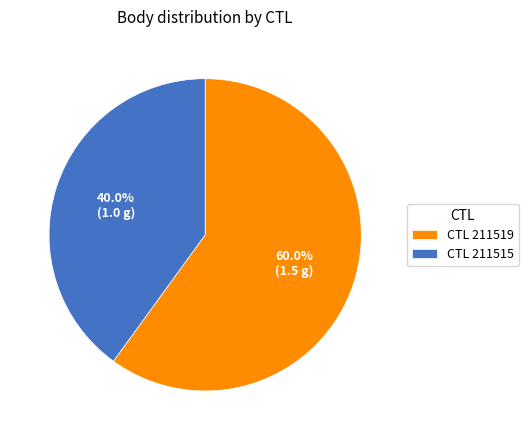

To the nearest percent, what is the average slice percentage?

50%